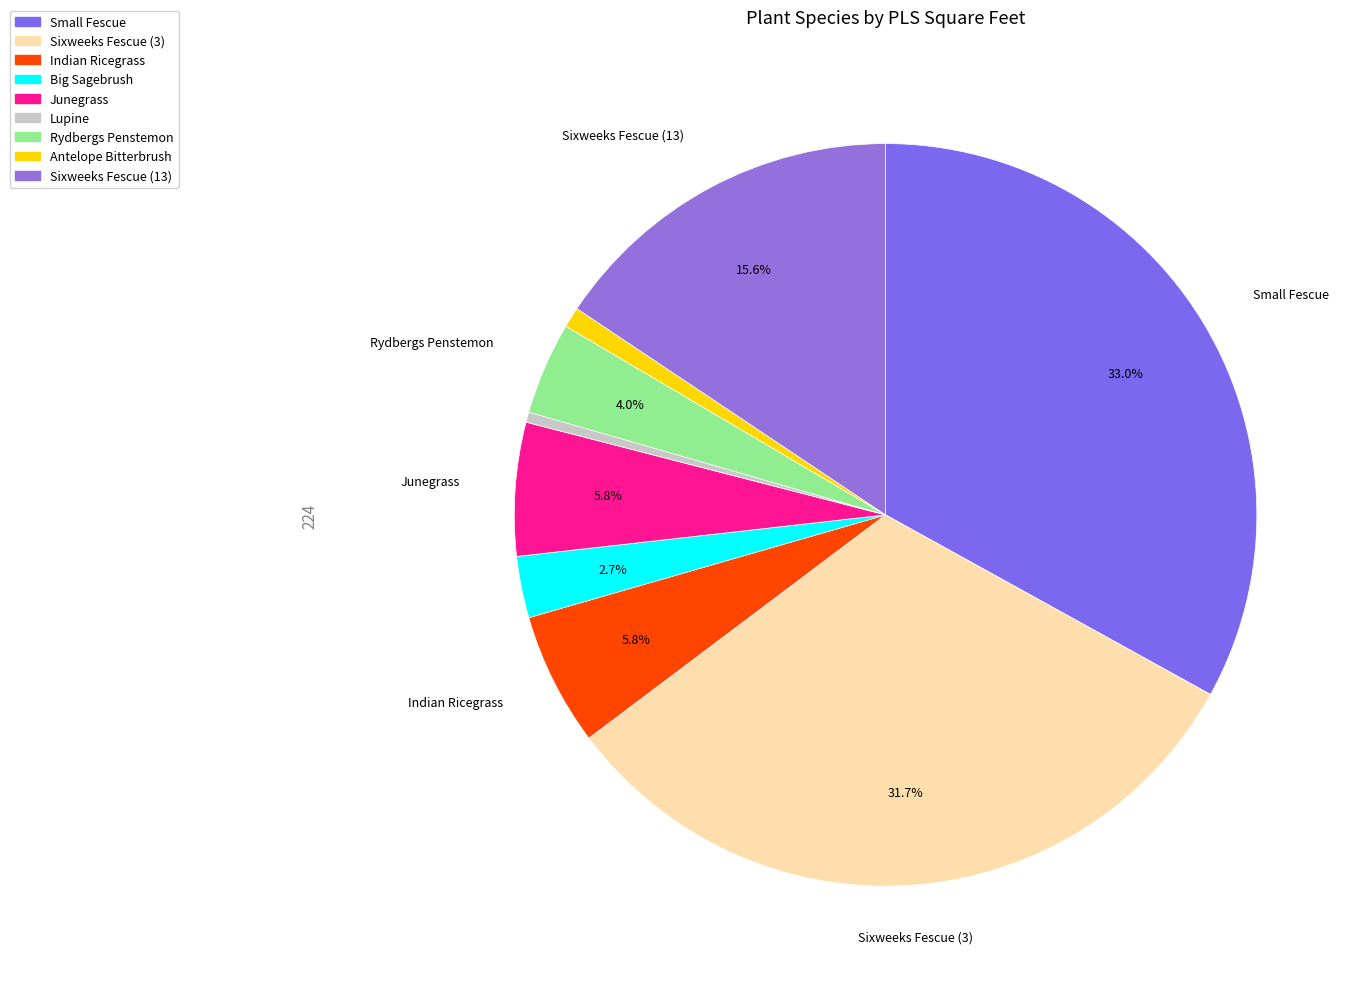

To the nearest percent, what percentage of the pie is Big Sagebrush?

3%